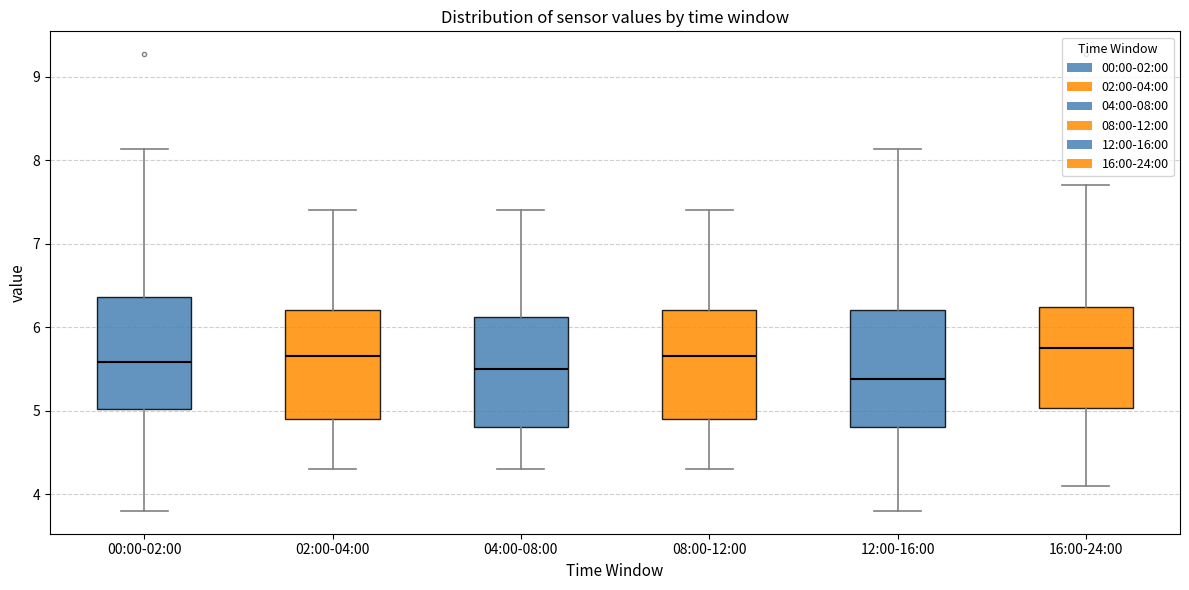

Reading left to right, transcribe this box plot: for each box, give where its median line is, the range the box spans, and where its two whiskers end, as read against the y-axis. The values are not printed on the chart, so give them approximately, as read against the axis.

00:00-02:00: median 5.6, box 5.0 to 6.4, whiskers 3.8 to 8.1
02:00-04:00: median 5.7, box 4.9 to 6.2, whiskers 4.3 to 7.4
04:00-08:00: median 5.5, box 4.8 to 6.1, whiskers 4.3 to 7.4
08:00-12:00: median 5.7, box 4.9 to 6.2, whiskers 4.3 to 7.4
12:00-16:00: median 5.4, box 4.8 to 6.2, whiskers 3.8 to 8.1
16:00-24:00: median 5.8, box 5.0 to 6.2, whiskers 4.1 to 7.7